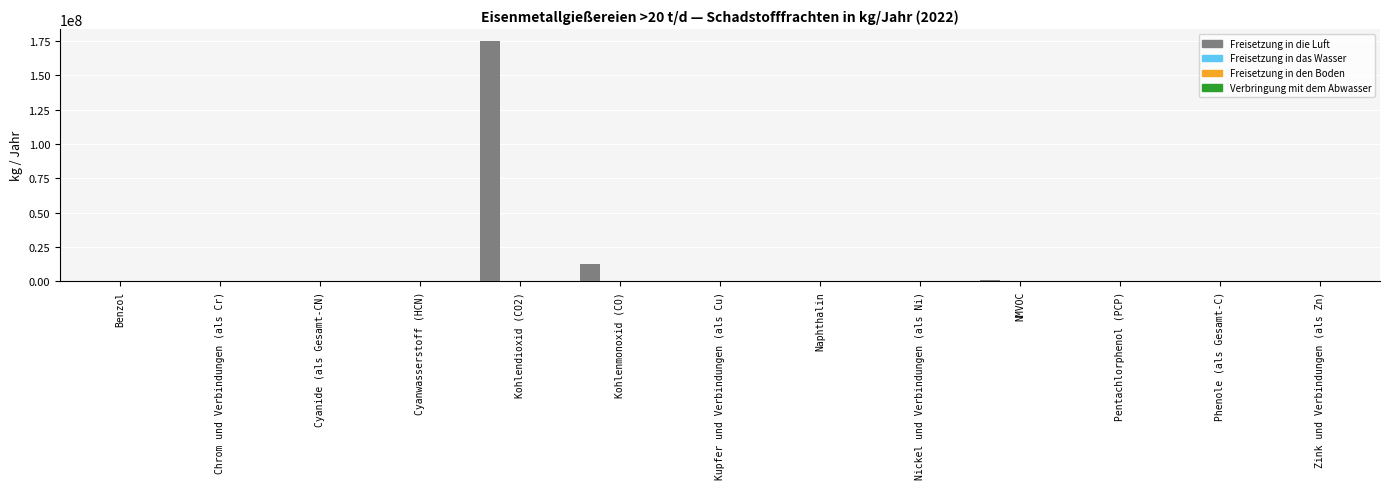

What is the difference between the Freisetzung in die Luft values at Benzol and Cyanwasserstoff (HCN)?

124056